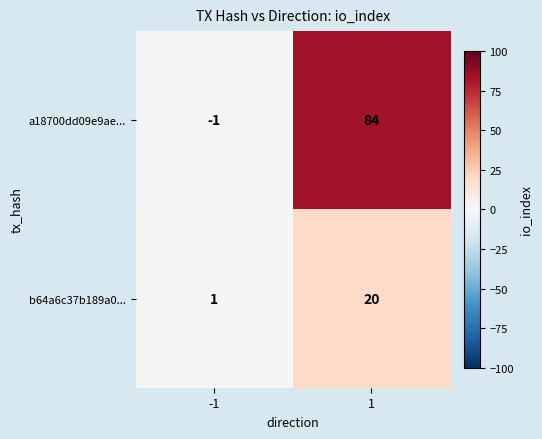

What is the average value of the a18700dd09e9ae... series?

42